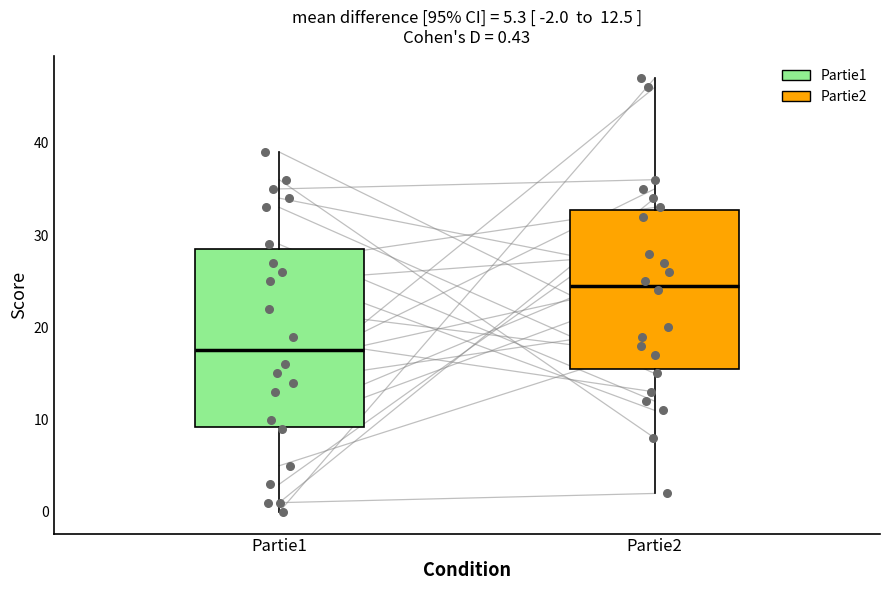

Which box is the tallest, from its lower edge to its upper edge?

Partie1